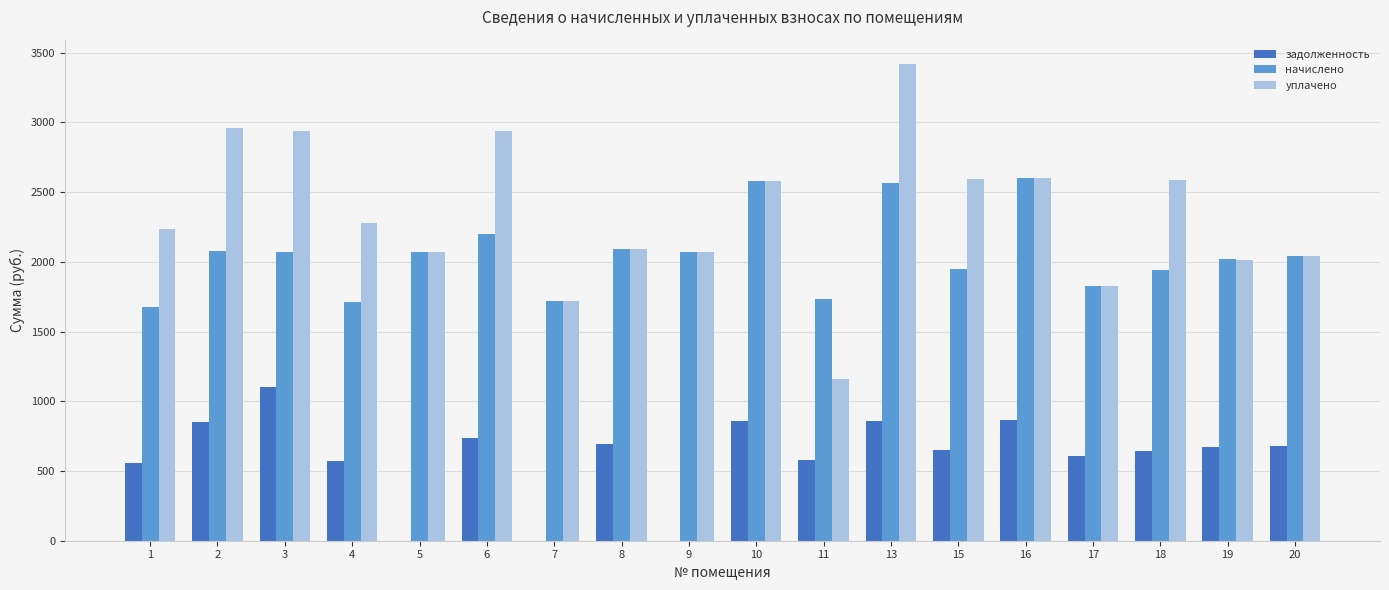

What is the average value of the начислено series?

2051.8